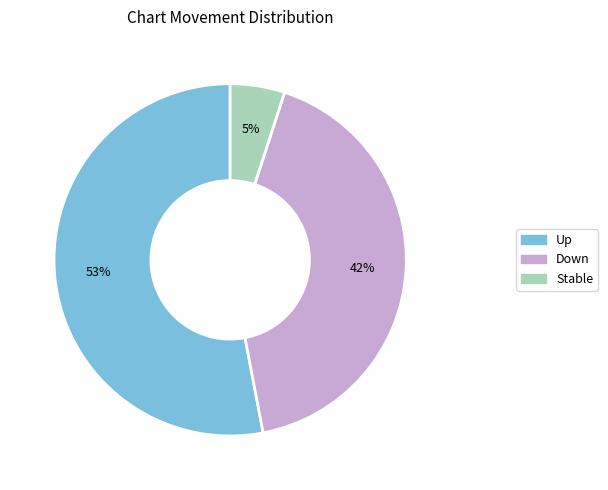

Is there any slice that represents more than half of the pie?

Yes